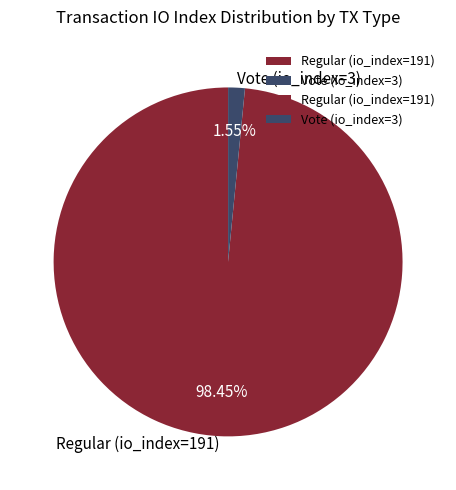

To the nearest percent, what is the difference between the largest and smallest slice percentages?

97%